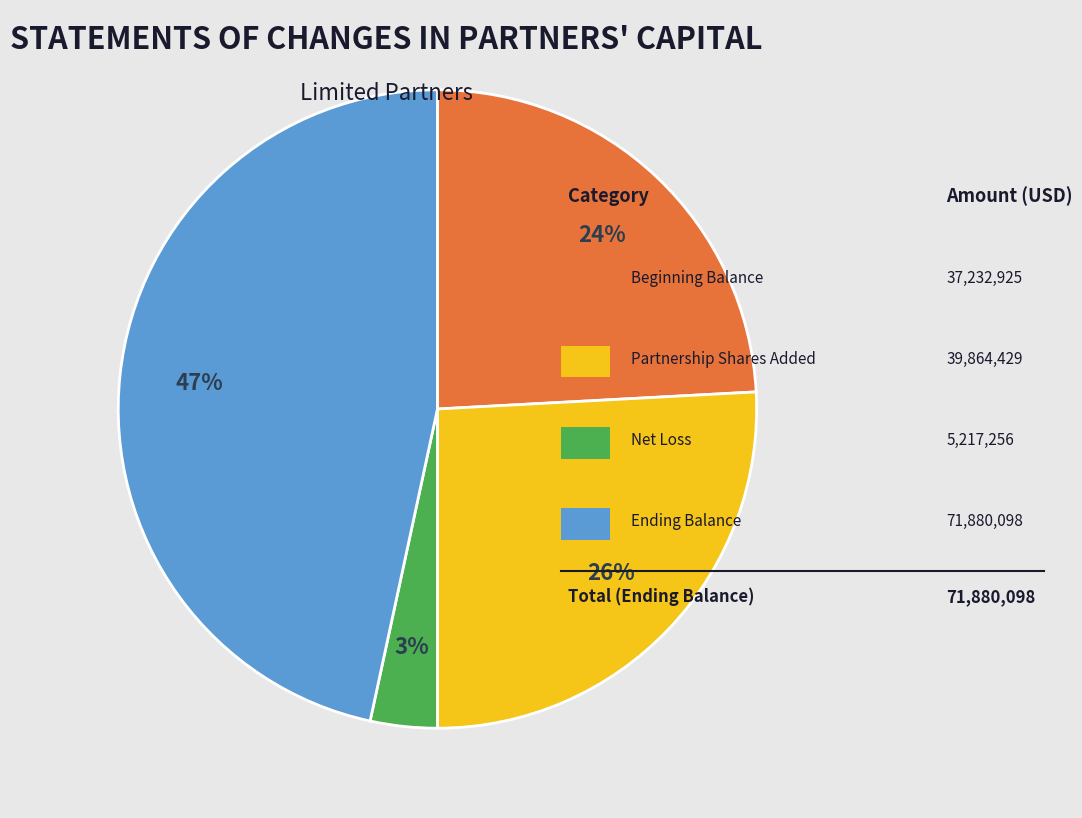

Is there a majority slice in this chart?

No